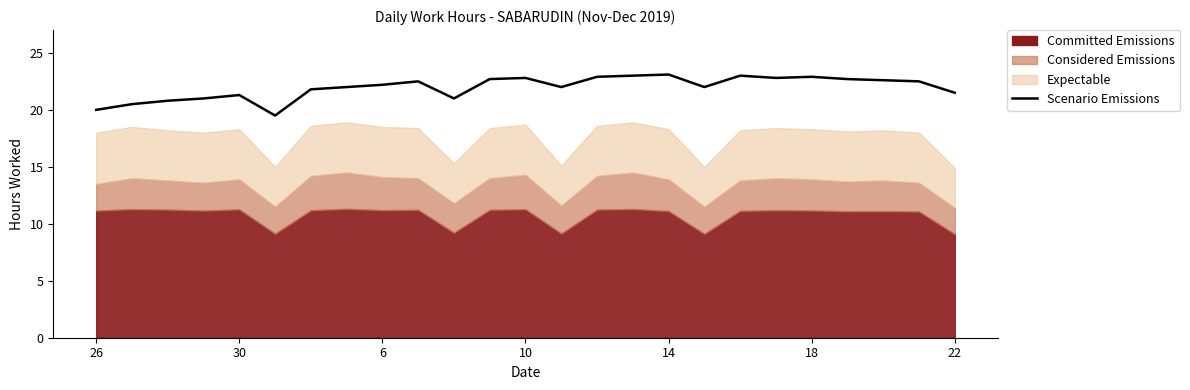

How many lines are shown in the chart?

1